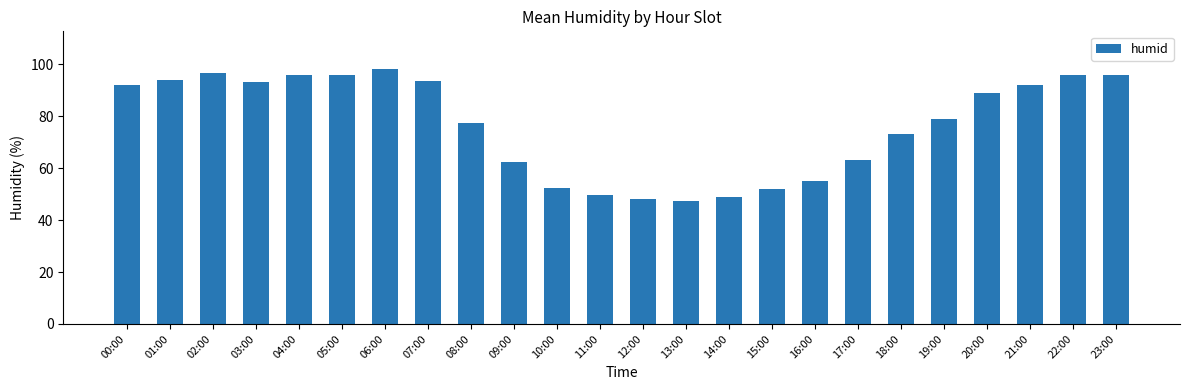

What is the minimum value shown in the chart?

47.5